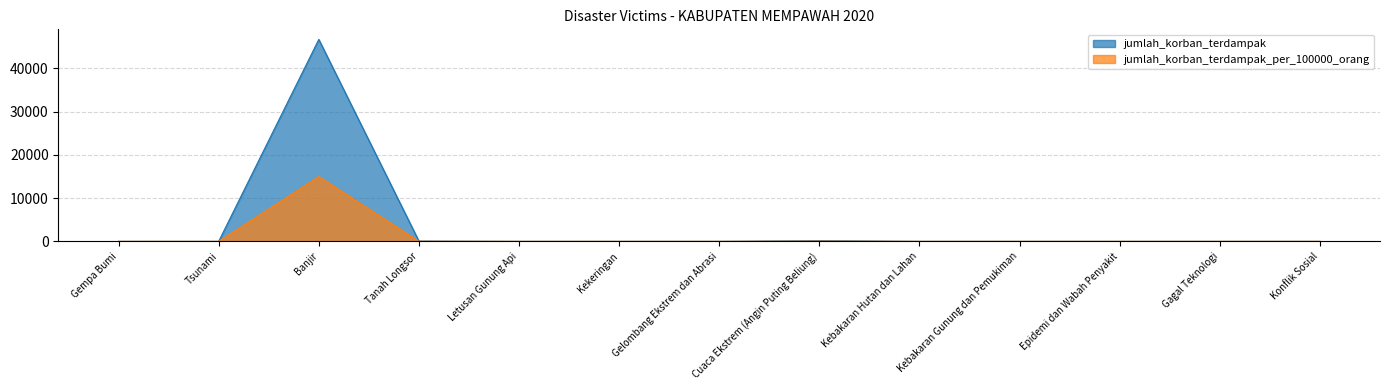

At Banjir, list the series in order from largest to smallest.

jumlah_korban_terdampak, jumlah_korban_terdampak_per_100000_orang